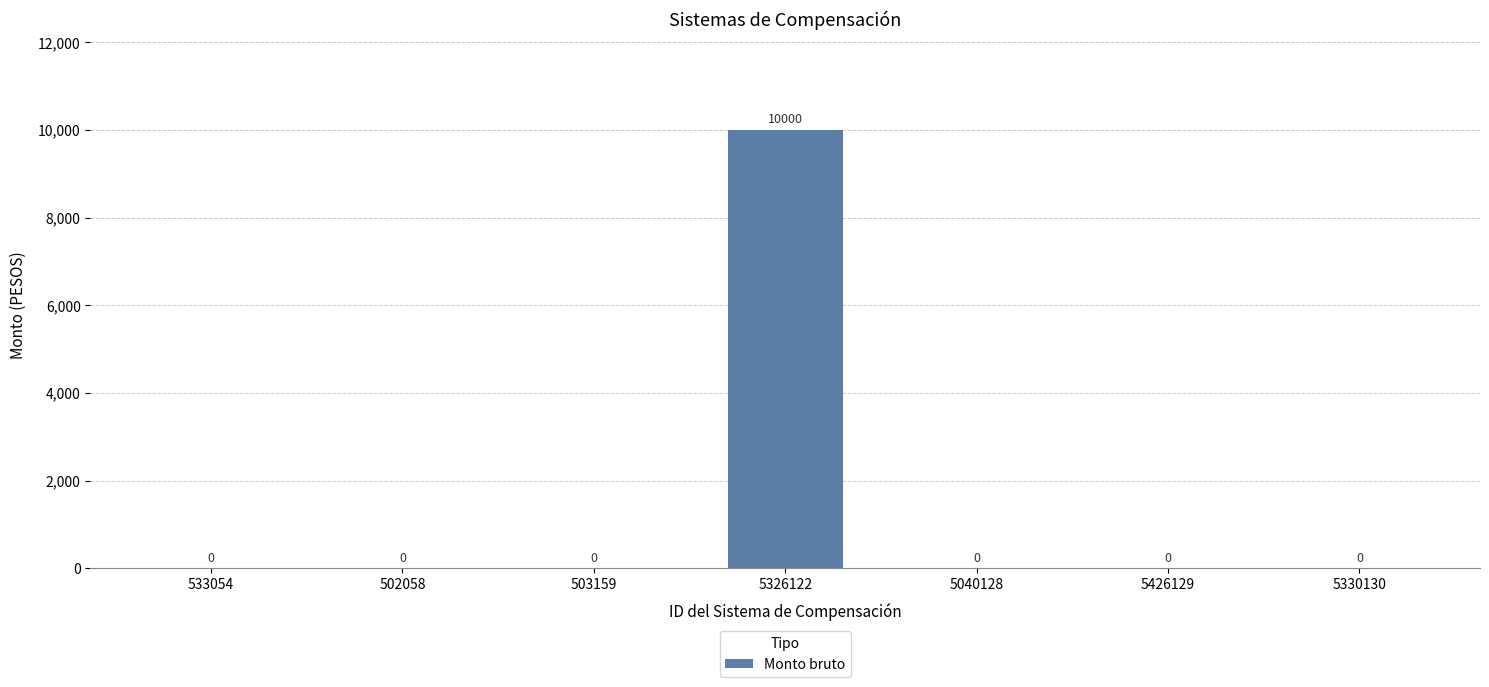

Reading left to right, list all the values displayed in this chart.

533054=0	502058=0	503159=0	5326122=10000	5040128=0	5426129=0	5330130=0